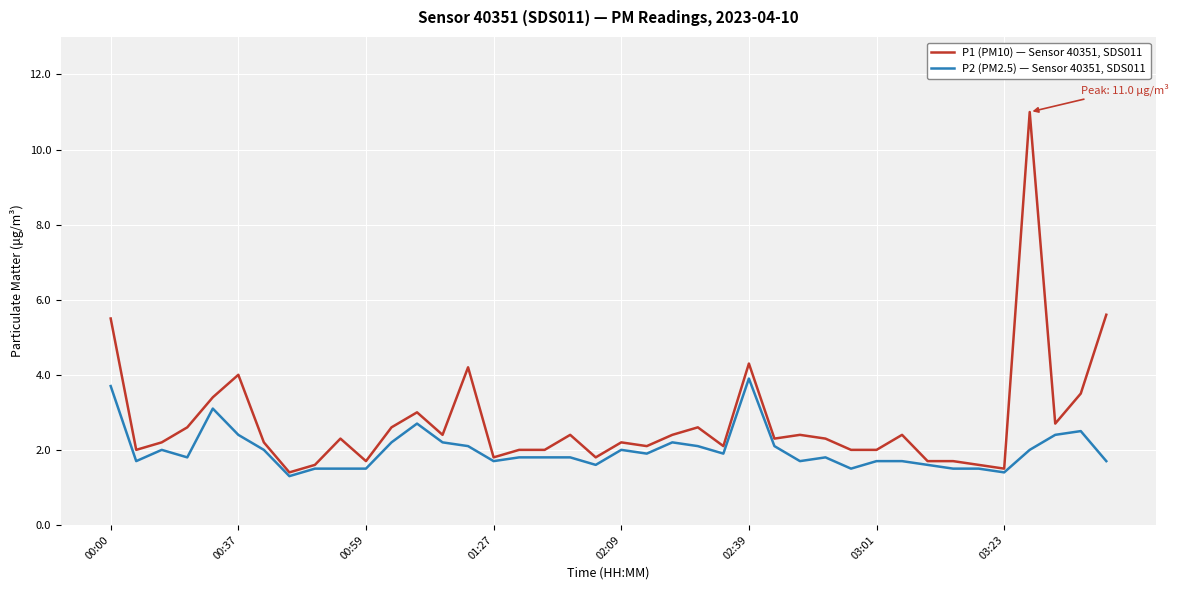

Which series has the largest total across all categories?

P1 (PM10) — Sensor 40351, SDS011